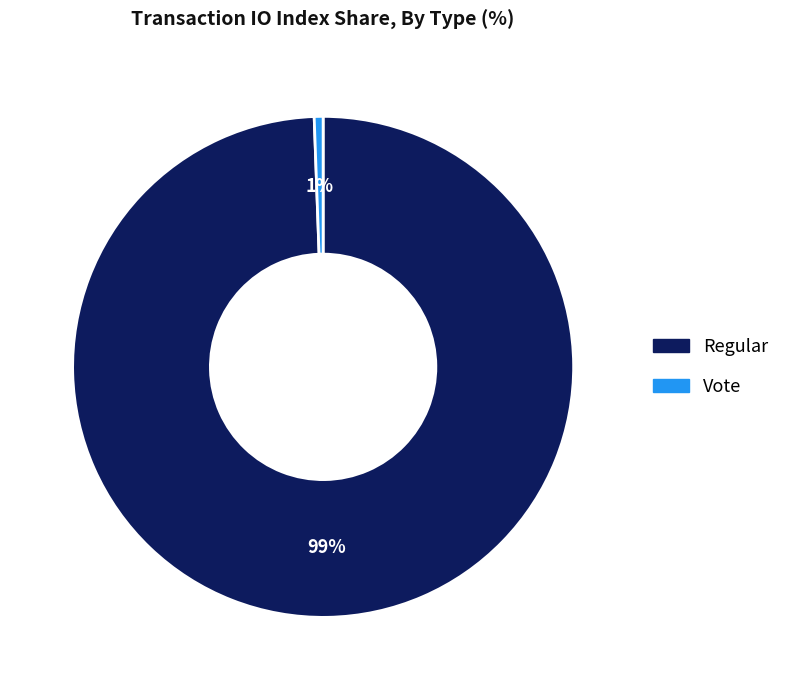

To the nearest percent, what is the combined percentage of Vote and Regular?

100%